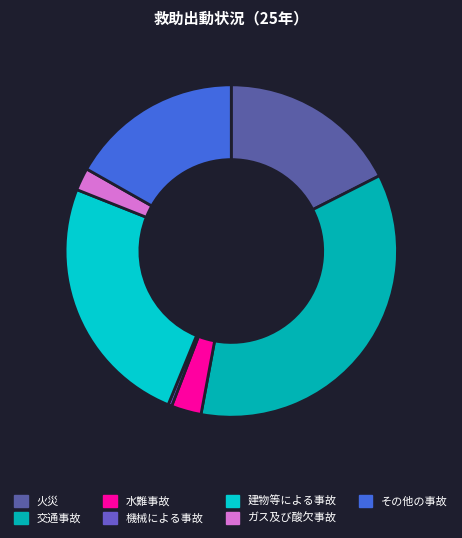

Rank the categories by value from lowest to highest.

機械による事故, ガス及び酸欠事故, 水難事故, その他の事故, 火災, 建物等による事故, 交通事故